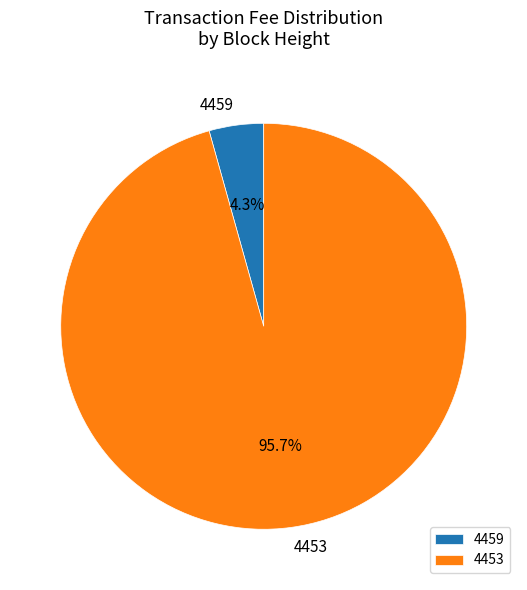

To the nearest percent, what is the difference between the largest and smallest slice percentages?

91%